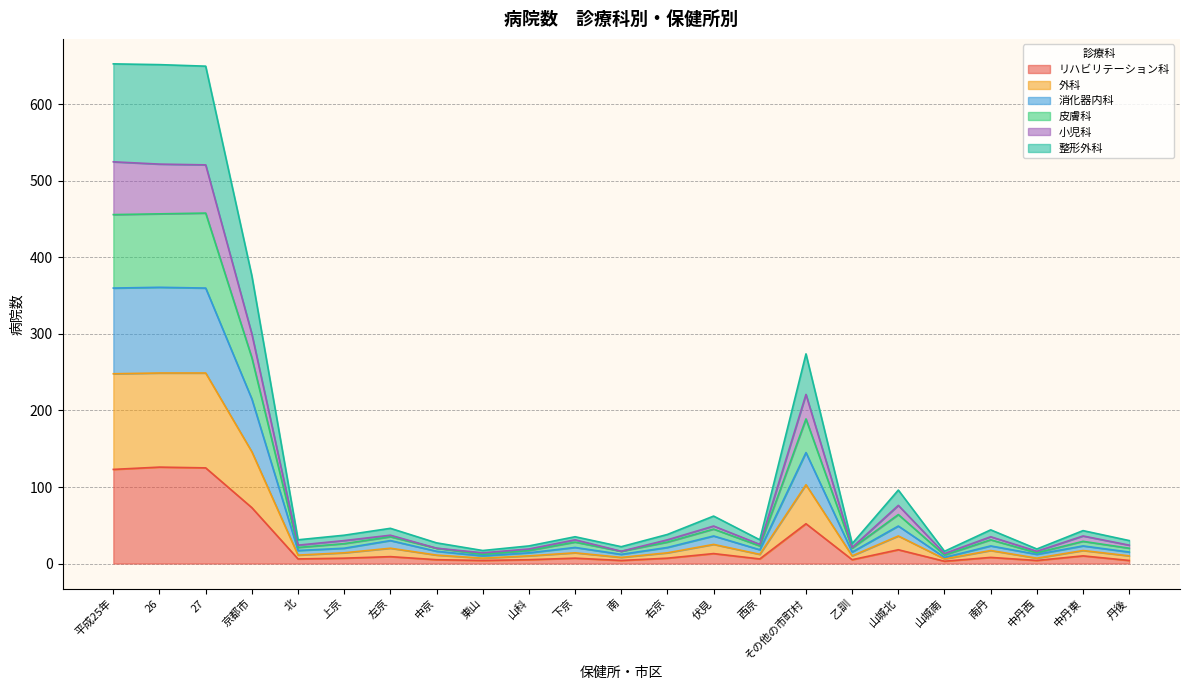

Where is the first local minimum for 消化器内科?

北